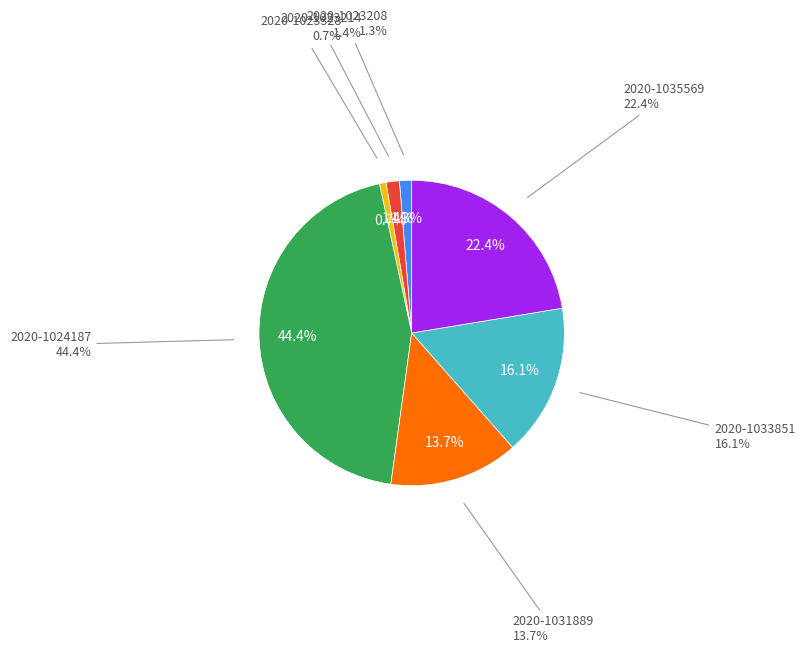

Is there any slice that represents more than half of the pie?

No